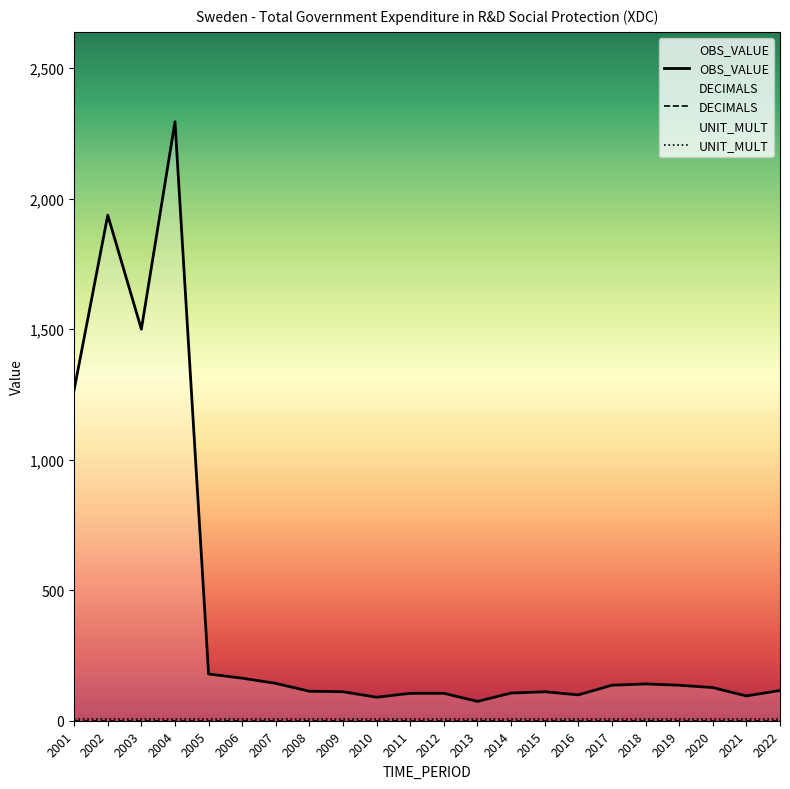

Rank the series at 2009 from lowest to highest value.

DECIMALS, UNIT_MULT, OBS_VALUE